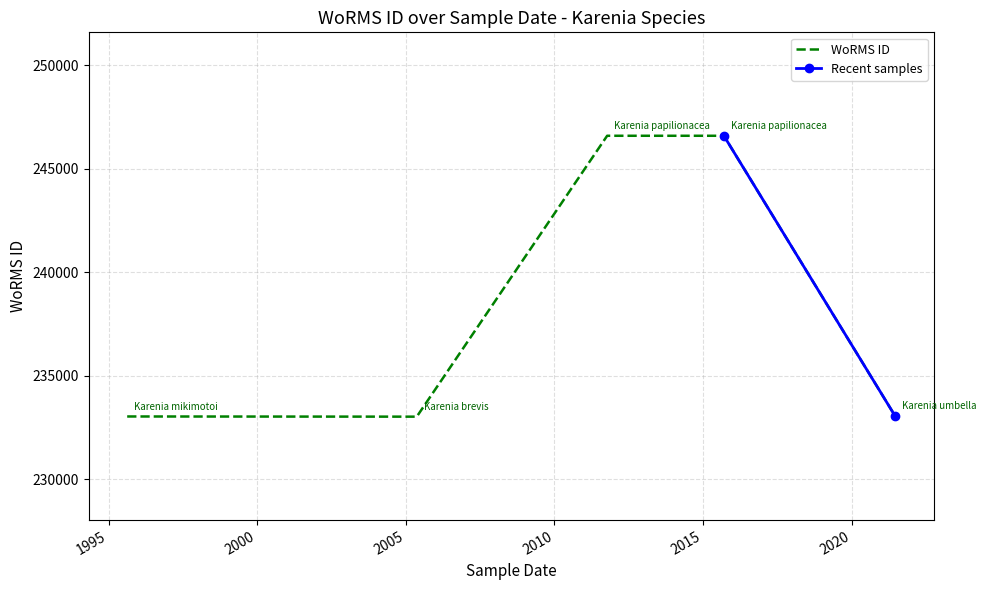

Is it true that the value at 2005-05-15 is 361340?

False